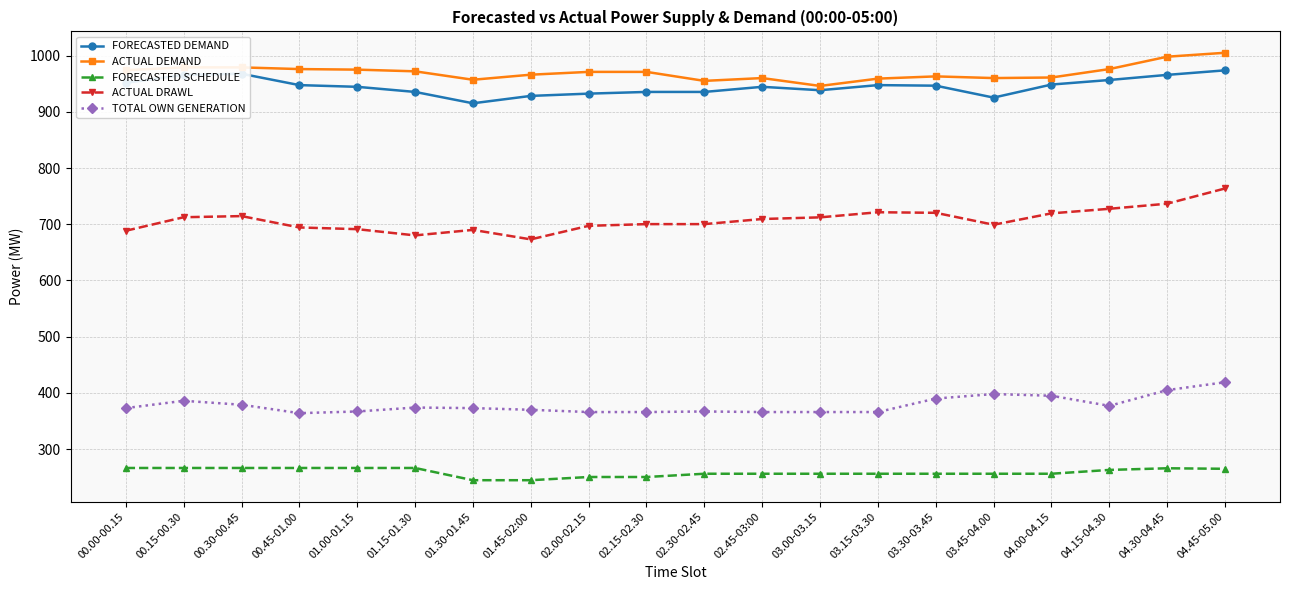

What is the sum of the ACTUAL DEMAND values at 04.45-05.00 and 00.30-00.45?

1984.0